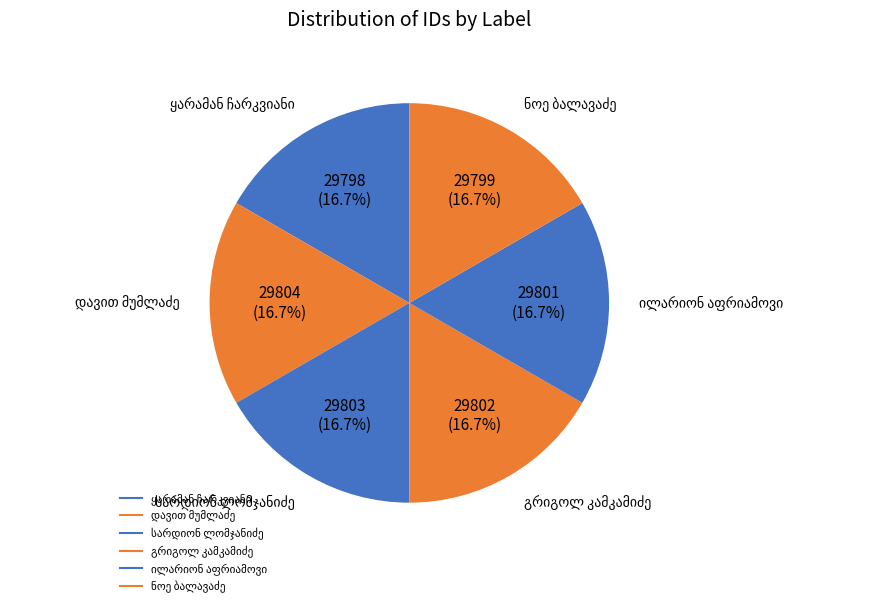

What is the largest slice in the pie chart?

დავით მუმლაძე